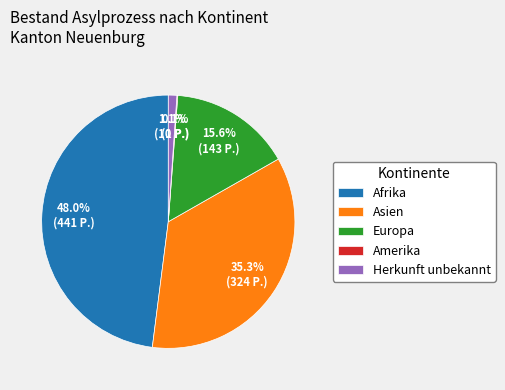

True or false: Afrika accounts for 48% of the total.

True